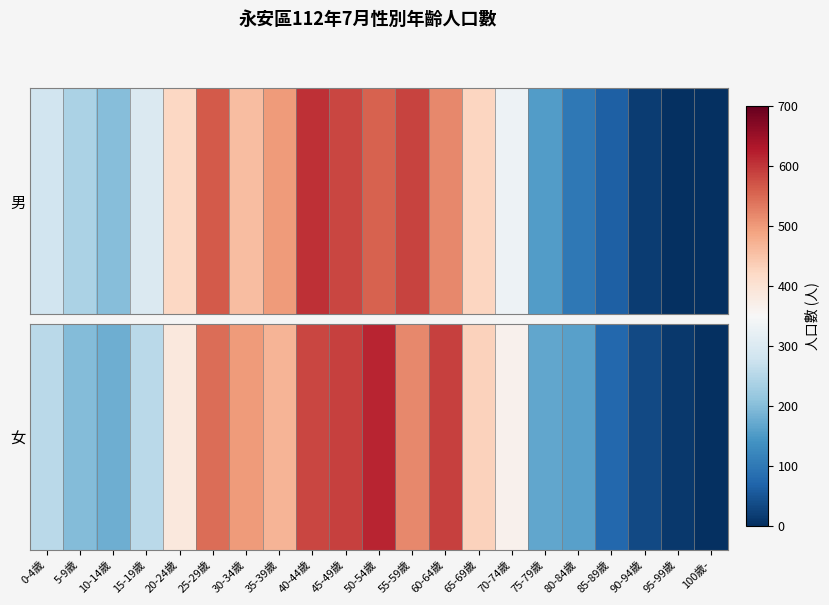

Reading left to right, extract all data points from this chart.

255	198	179	257	386	545	498	470	585	589	617	517	588	432	364	168	160	76	34	11	1